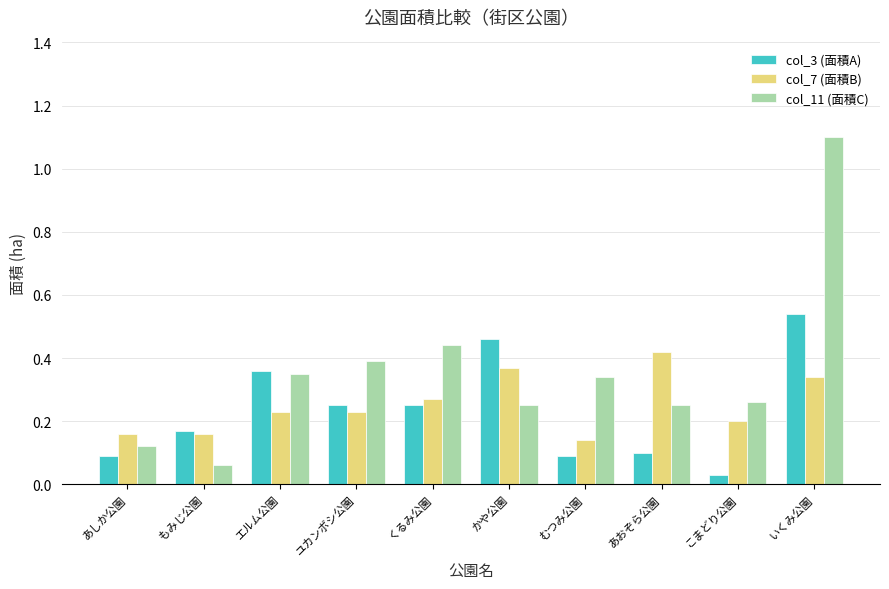

What is the label of the 10th bar from the left?

いくみ公園